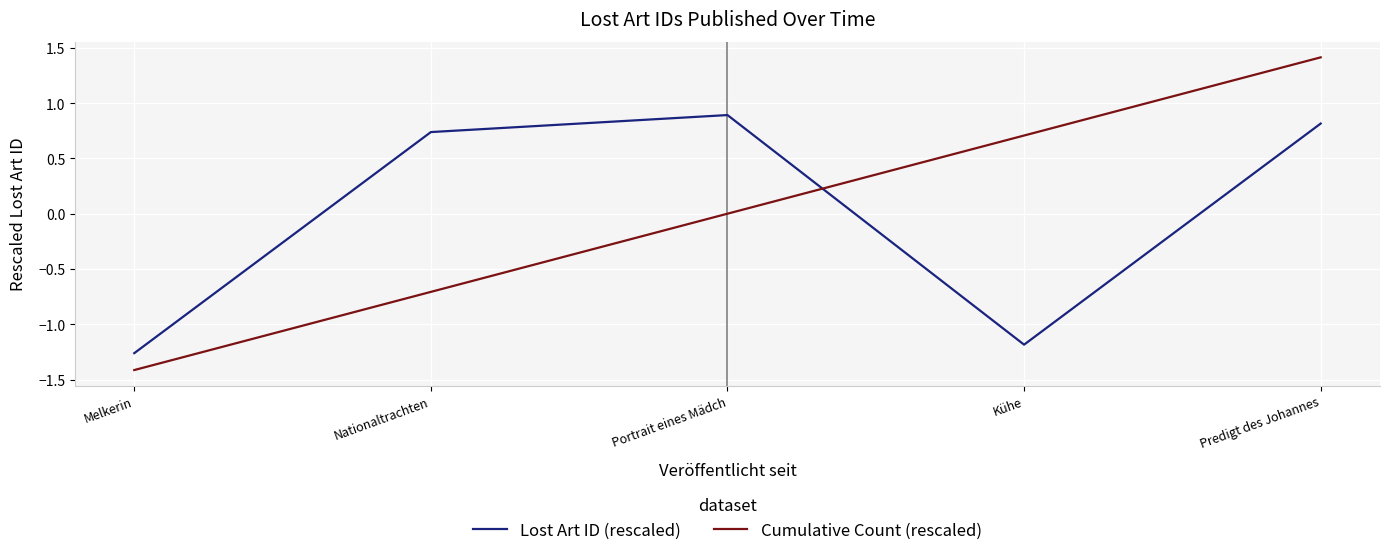

What is the difference between the Lost Art ID (rescaled) values at Predigt des Johannes and Portrait eines Mädch?

0.1